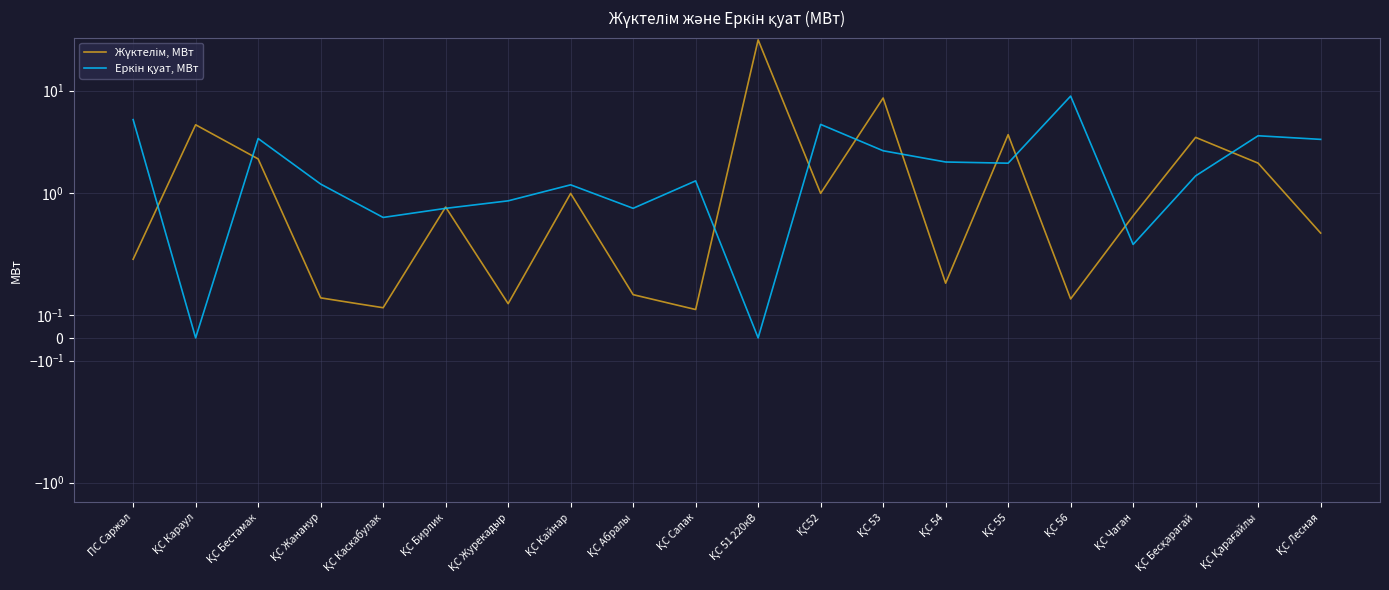

Rank the categories by Еркін қуат, МВт value from highest to lowest.

ҚС 56, ПС Саржал, ҚС52, ҚС Қарағайлы, ҚС Бестамак, ҚС Лесная, ҚС 53, ҚС 54, ҚС 55, ҚС Бесқарагай, ҚС Сапак, ҚС Жананур, ҚС Кайнар, ҚС Журекадыр, ҚС Абралы, ҚС Бирлик, ҚС Каскабулак, ҚС Чаган, ҚС Караул, ҚС 51 220кВ